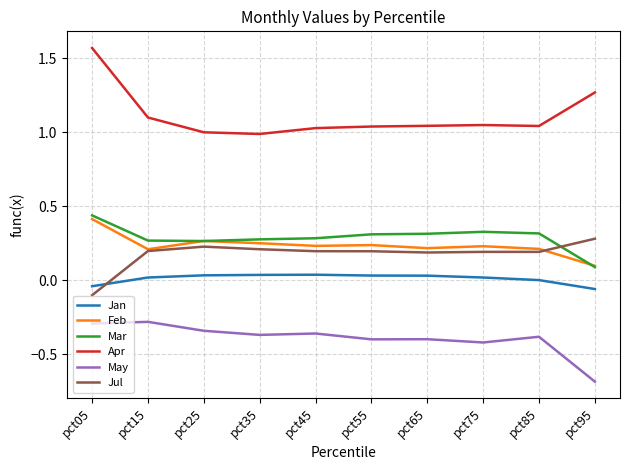

True or false: May and Jul cross at least once.

False